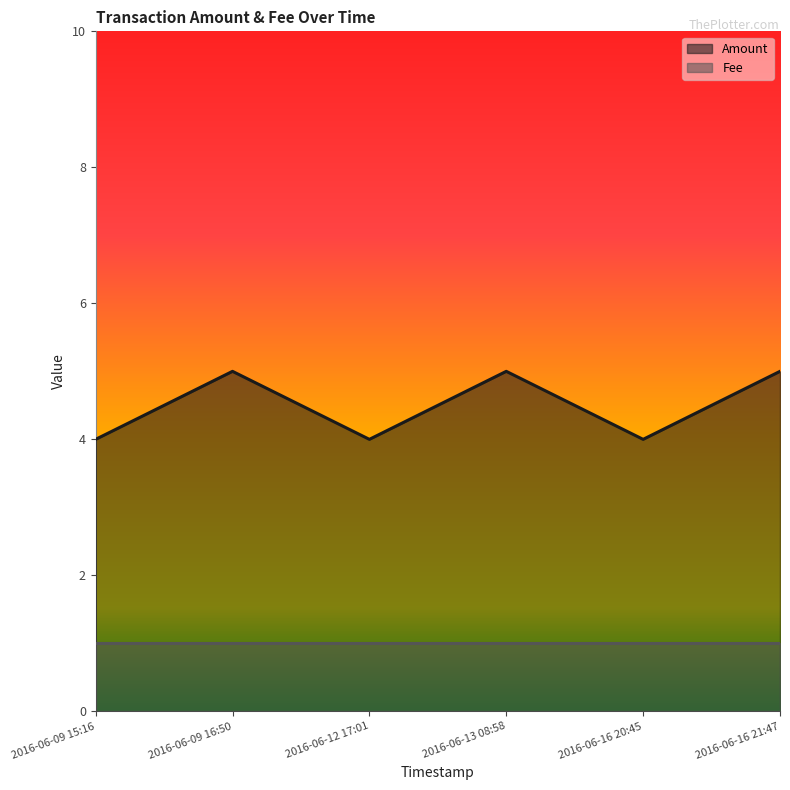

How many values are below 5?

3